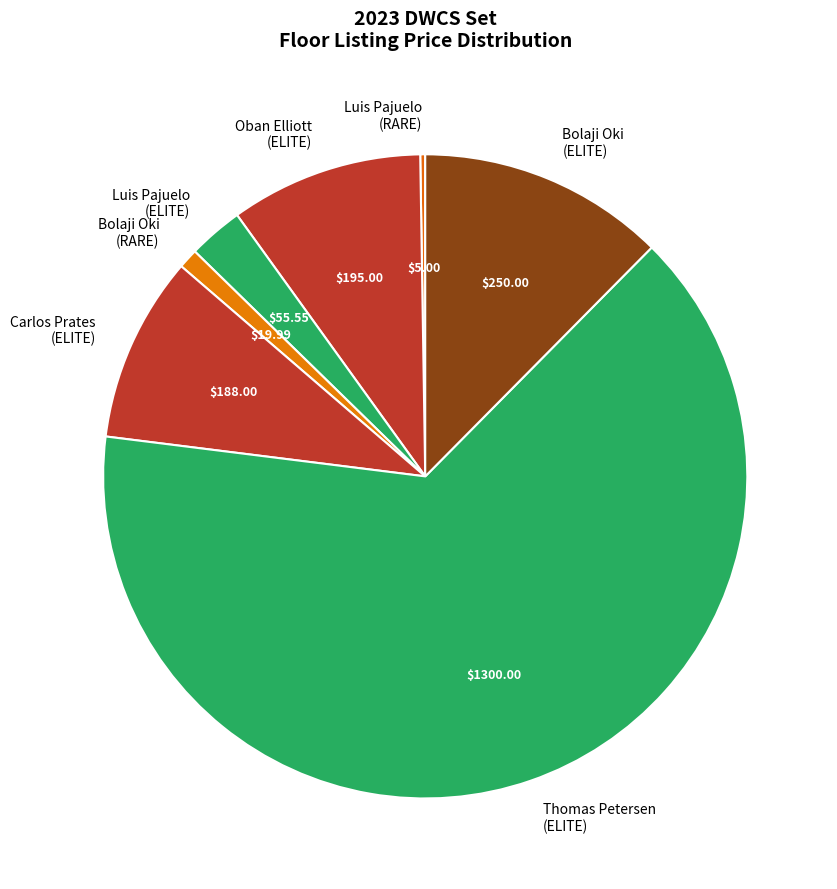

Do Luis Pajuelo (ELITE) and Carlos Prates (ELITE) together represent more than half of the pie?

No